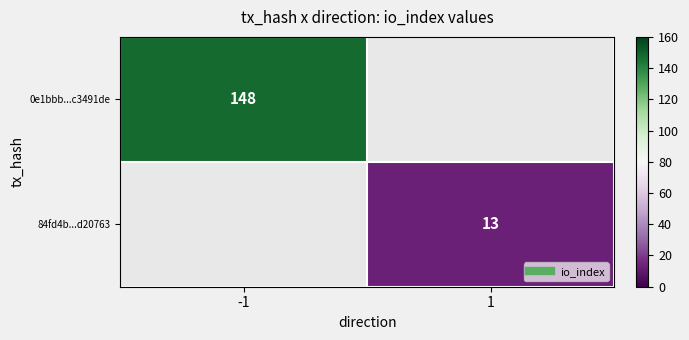

What value does the 0e1bbb...c3491de series have at -1?

148.0